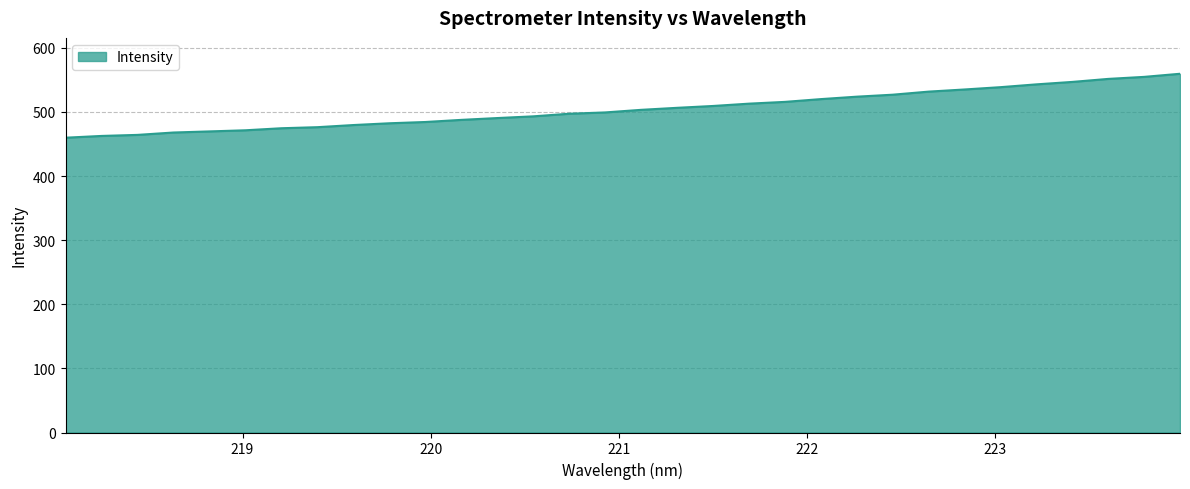

What is the smallest value displayed?

459.7